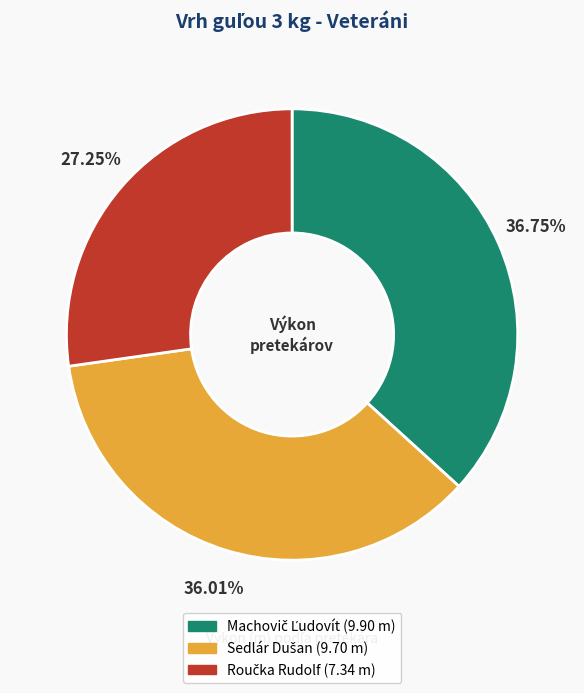

How many slices are in this pie chart?

3